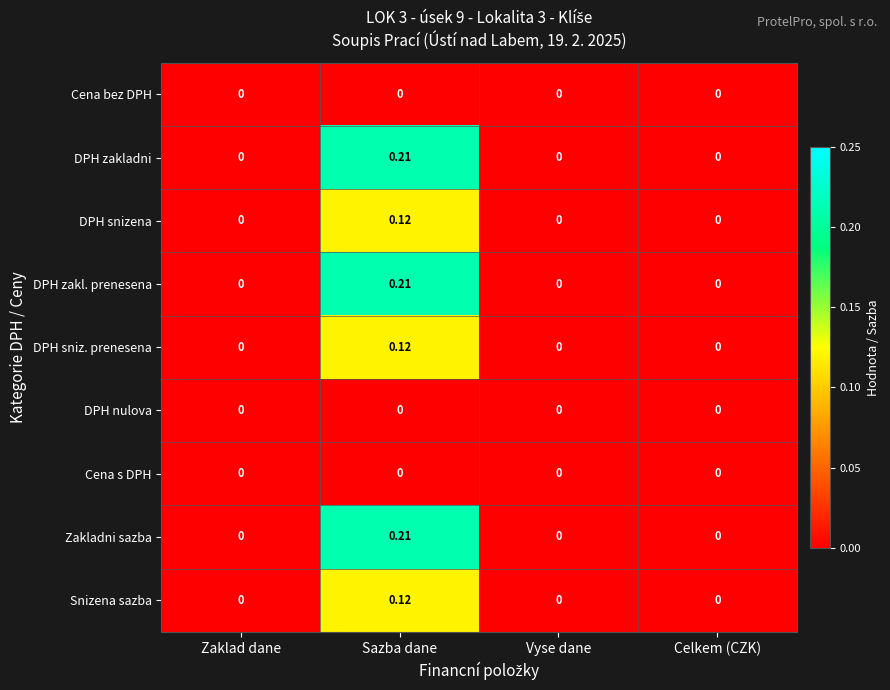

Is the value of DPH zakladni at Sazba dane greater than the value of DPH nulova at Zaklad dane?

Yes